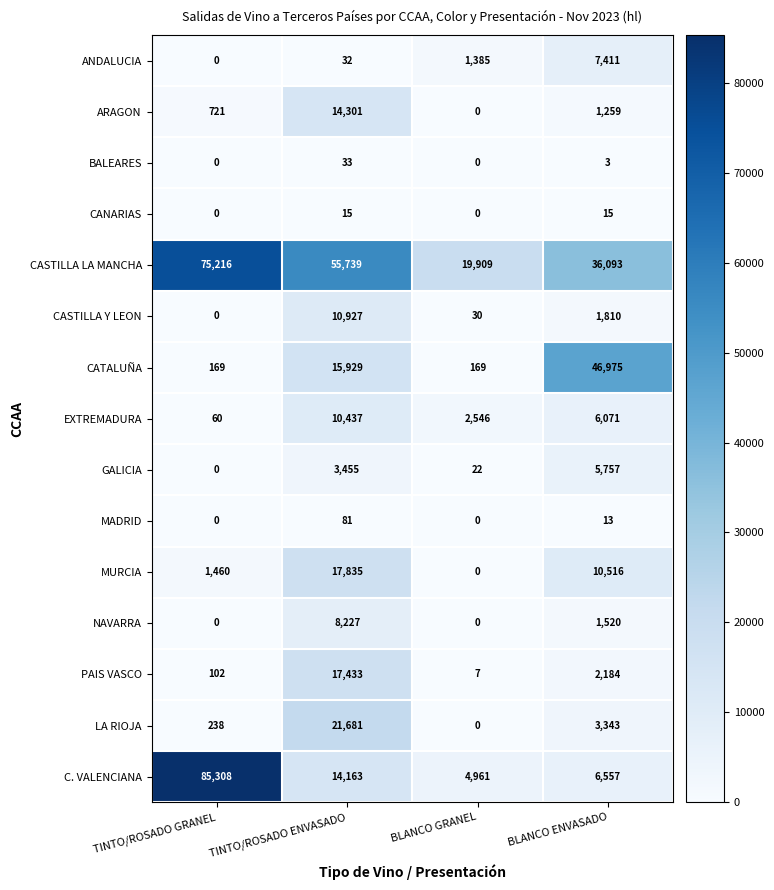

What is the difference between the highest and lowest values at BLANCO ENVASADO?

46972